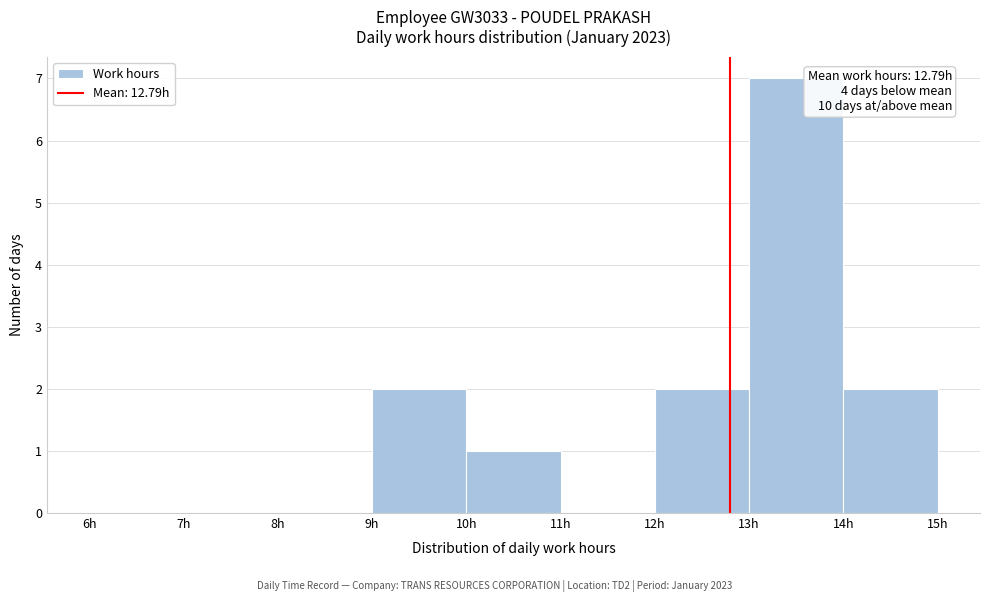

Over which range of the x-axis is the bar tallest?

13 to 14